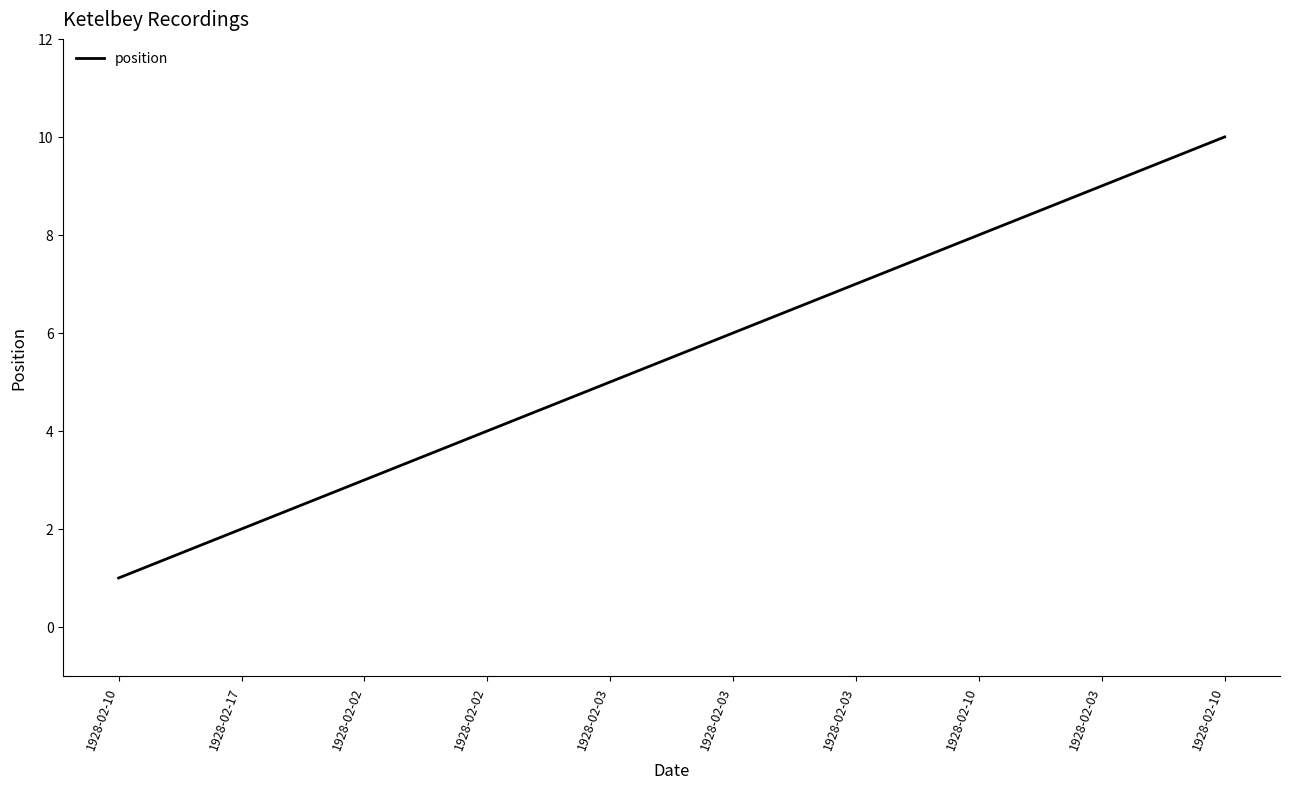

List the labels in order of value, largest first.

1928-02-10, 1928-02-03, 1928-02-10, 1928-02-03, 1928-02-03, 1928-02-03, 1928-02-02, 1928-02-02, 1928-02-17, 1928-02-10